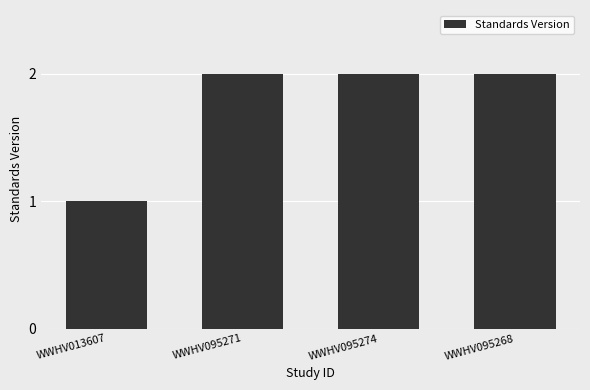

What is the value of the 1st bar from the left?

1